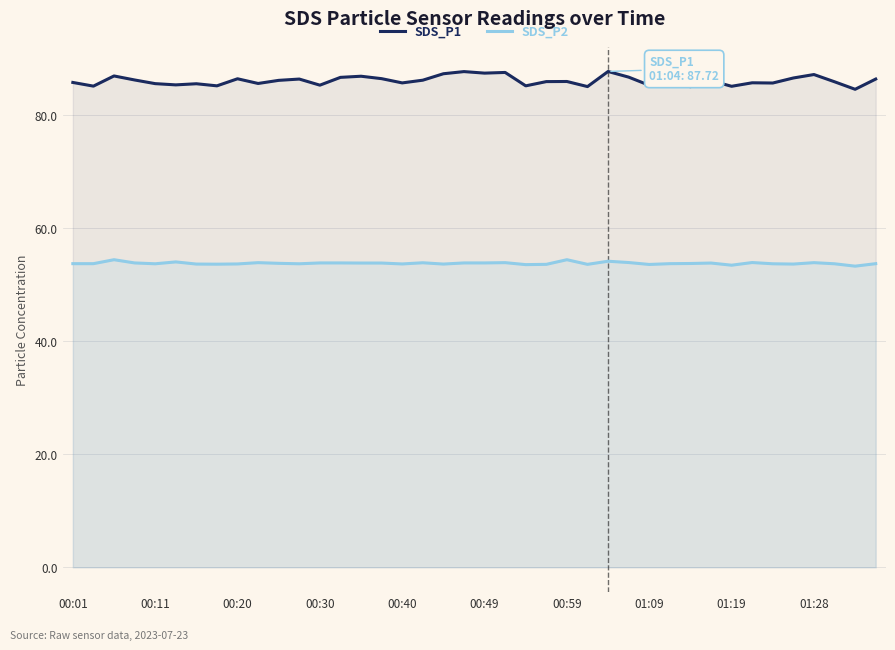

True or false: SDS_P2 has a value of 94.7 at 13.

False